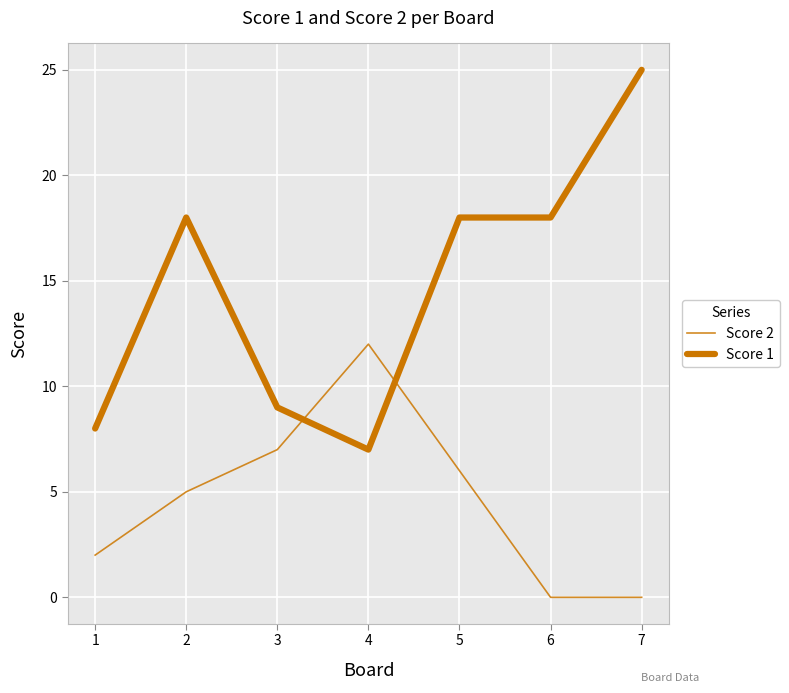

How many series are shown in this chart?

2